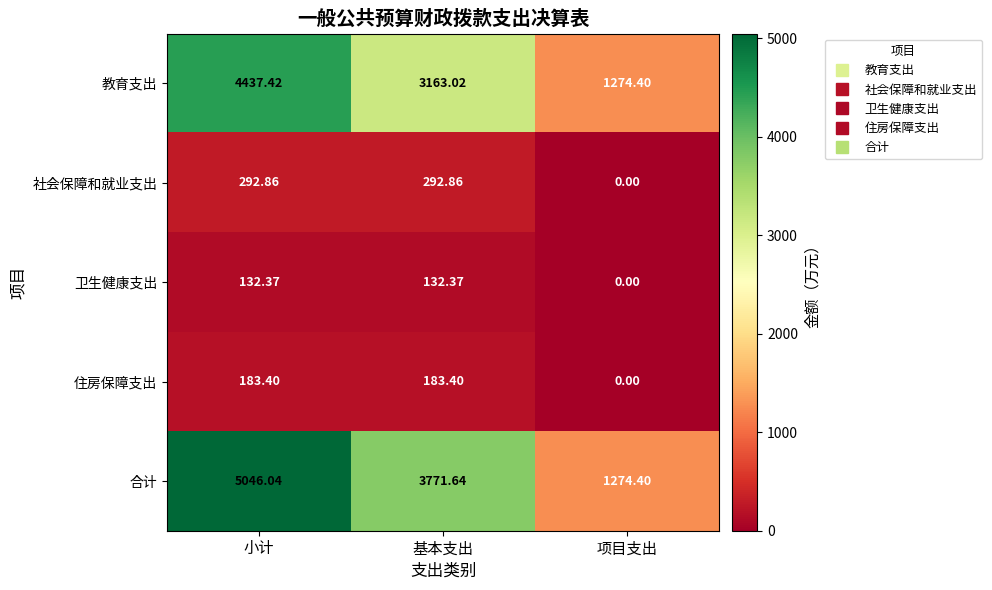

Between 基本支出 and 项目支出, which series saw the biggest shift?

合计